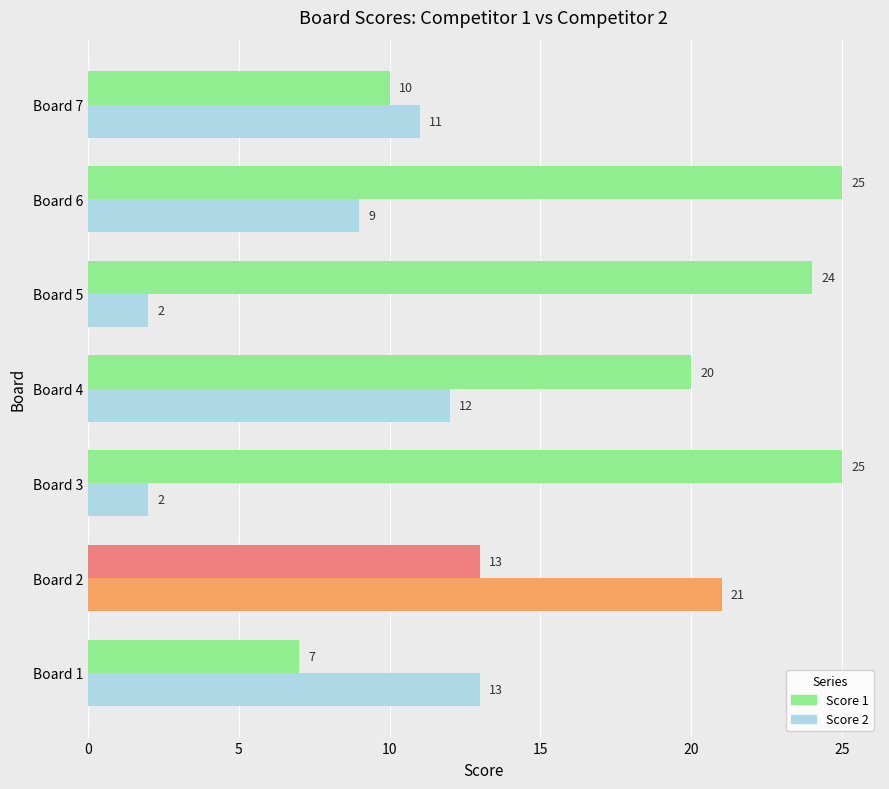

True or false: Score 2 has a value of 3 at Board 3.

False